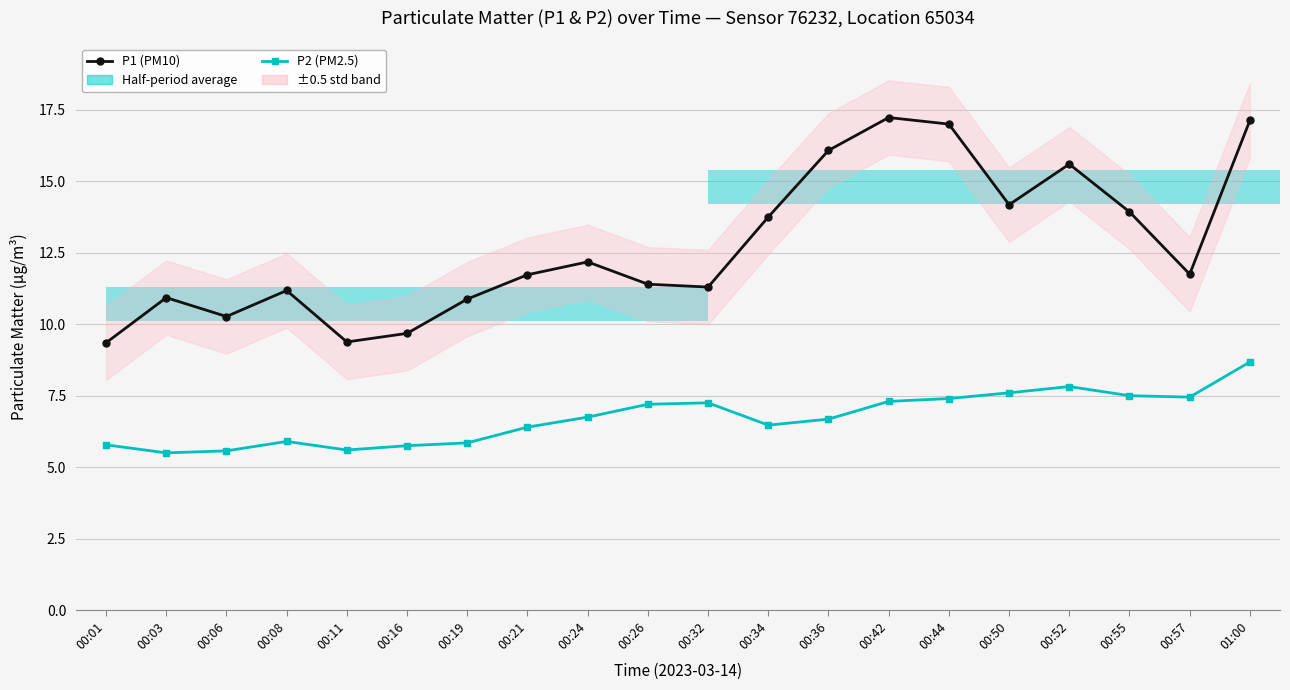

Between 00:01 and 00:03, which series saw the biggest shift?

P1 (PM10)